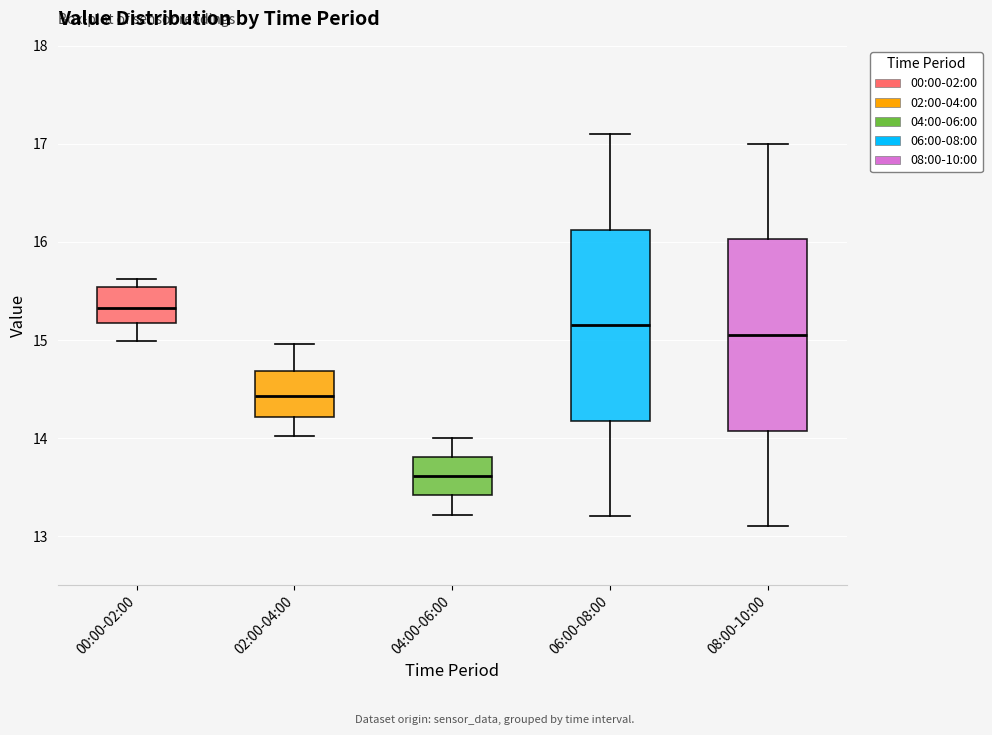

Reading left to right, read every box against the y-axis: the position of its median line, the range the box covers, and the ends of its whiskers. The values are not printed on the chart, so give them approximately, as read against the axis.

00:00-02:00: median 15.3, box 15.2 to 15.5, whiskers 15.0 to 15.6
02:00-04:00: median 14.4, box 14.2 to 14.7, whiskers 14.0 to 15.0
04:00-06:00: median 13.6, box 13.4 to 13.8, whiskers 13.2 to 14.0
06:00-08:00: median 15.2, box 14.2 to 16.1, whiskers 13.2 to 17.1
08:00-10:00: median 15.1, box 14.1 to 16.0, whiskers 13.1 to 17.0